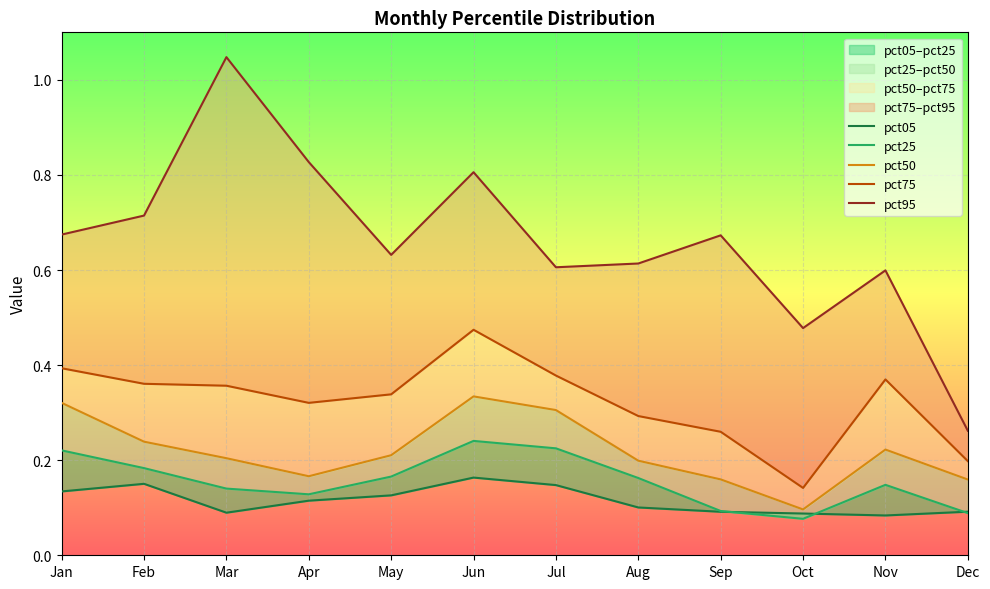

List the series in order of their peak value, lowest first.

pct05, pct25, pct50, pct75, pct95